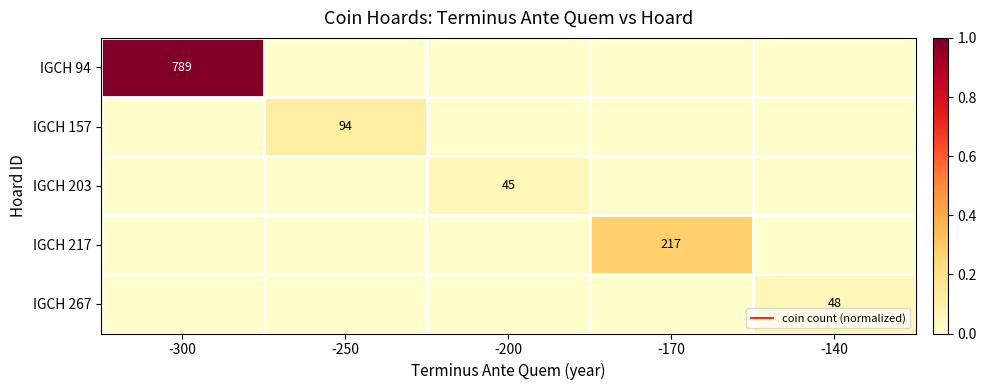

Which category has the lowest value in the IGCH 267 series?

-300